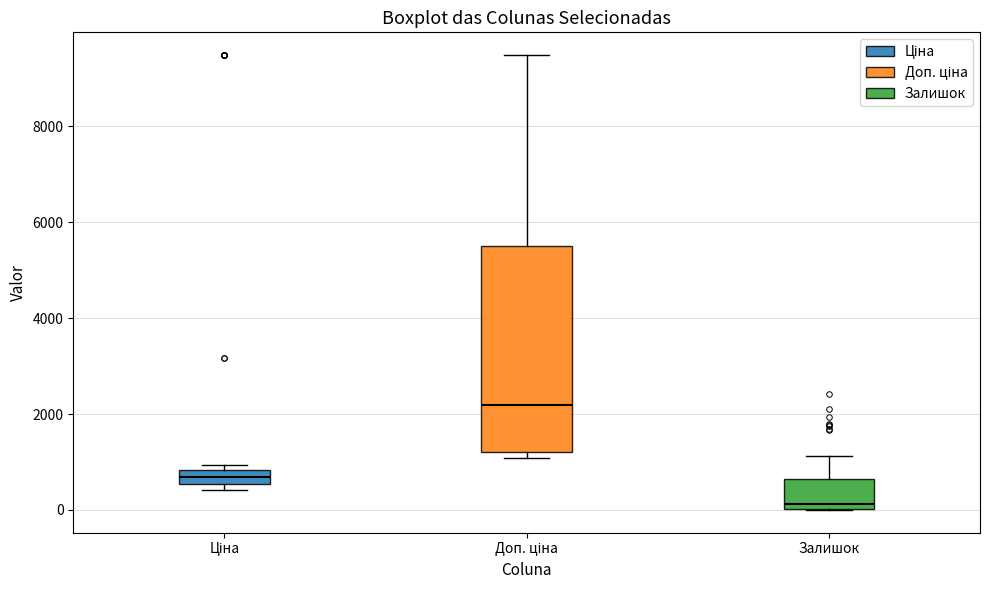

Comparing the boxes themselves (not the whiskers), which one is the tallest?

Доп. ціна